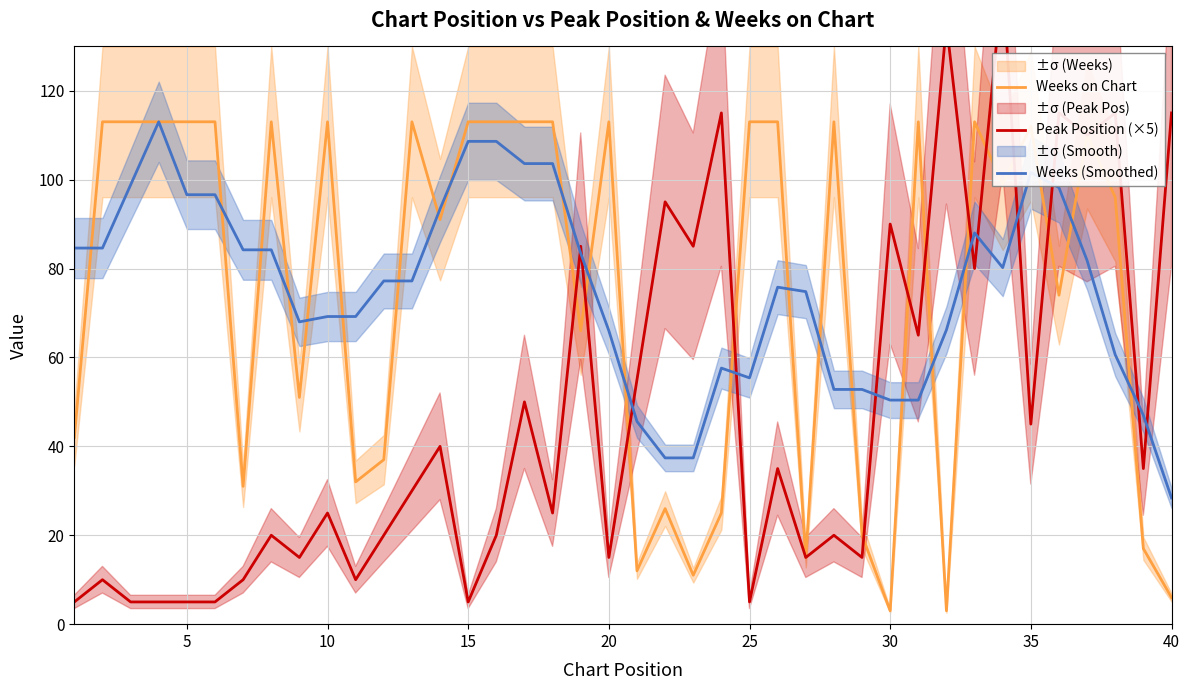

True or false: Weeks (Smoothed) has a value of 17.5 at 10.

False